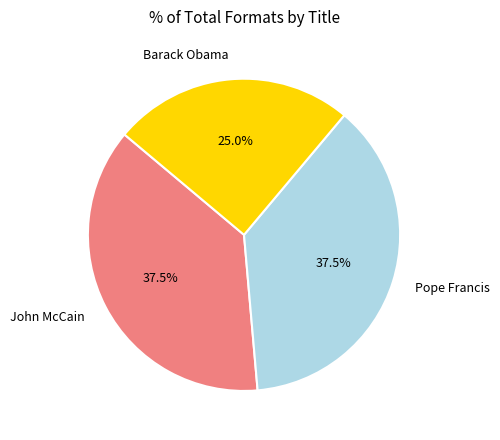

What percentage is NOT represented by John McCain?

62.5%